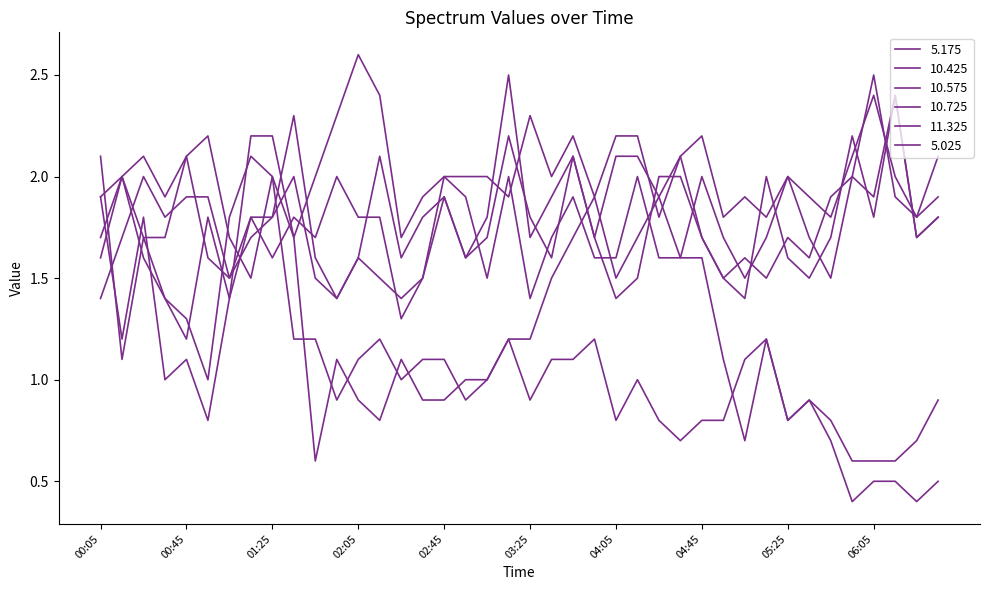

Does the chart display data point markers on the line(s)?

No